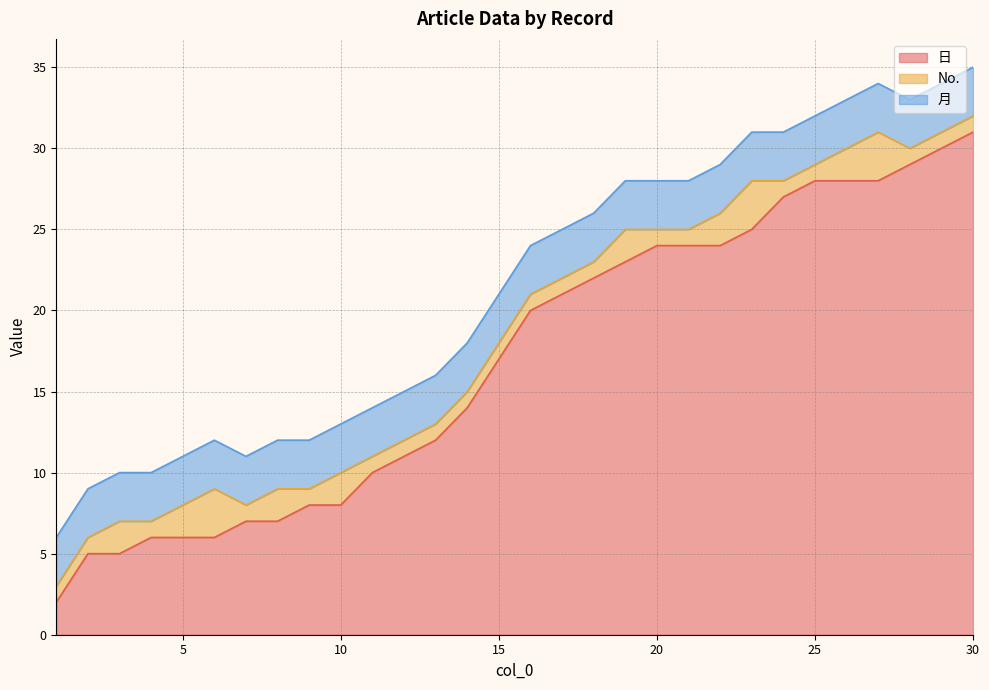

Reading right to left, list all the values displayed in this chart.

日: 30=31	29=30	28=29	27=28	26=28	25=28	24=27	23=25	22=24	21=24	20=24	19=23	18=22	17=21	16=20	15=17	14=14	13=12	12=11	11=10	10=8	9=8	8=7	7=7	6=6	5=6	4=6	3=5	2=5	1=2
No.: 30=1	29=1	28=1	27=3	26=2	25=1	24=1	23=3	22=2	21=1	20=1	19=2	18=1	17=1	16=1	15=1	14=1	13=1	12=1	11=1	10=2	9=1	8=2	7=1	6=3	5=2	4=1	3=2	2=1	1=1
月: 30=3	29=3	28=3	27=3	26=3	25=3	24=3	23=3	22=3	21=3	20=3	19=3	18=3	17=3	16=3	15=3	14=3	13=3	12=3	11=3	10=3	9=3	8=3	7=3	6=3	5=3	4=3	3=3	2=3	1=3